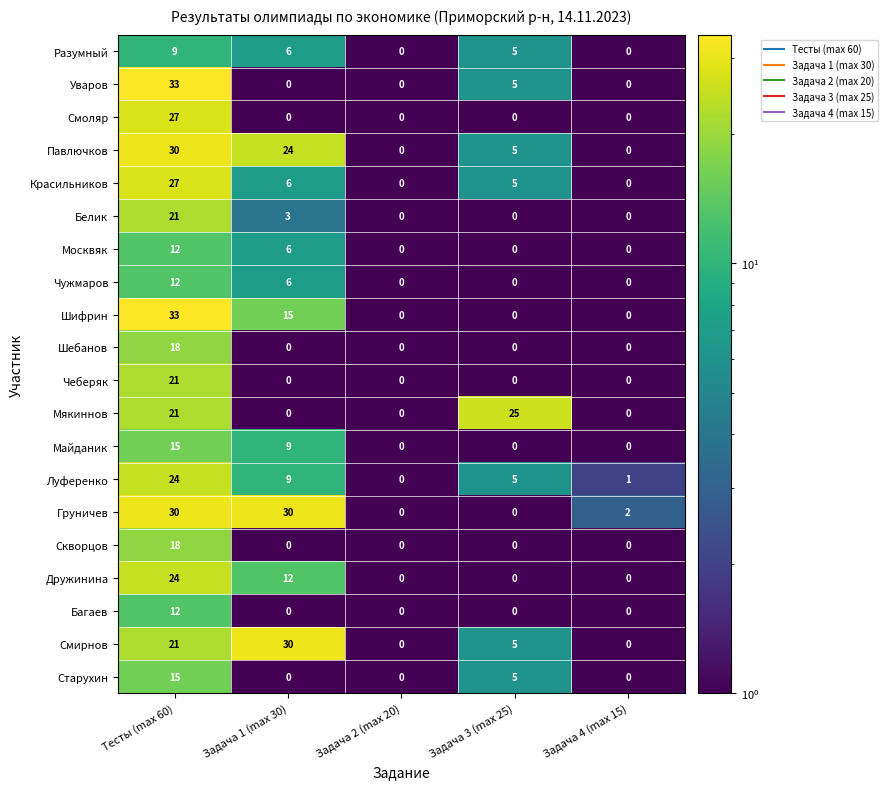

Between Задача 3 (max 25) and Задача 4 (max 15), which series saw the biggest shift?

Мякиннов